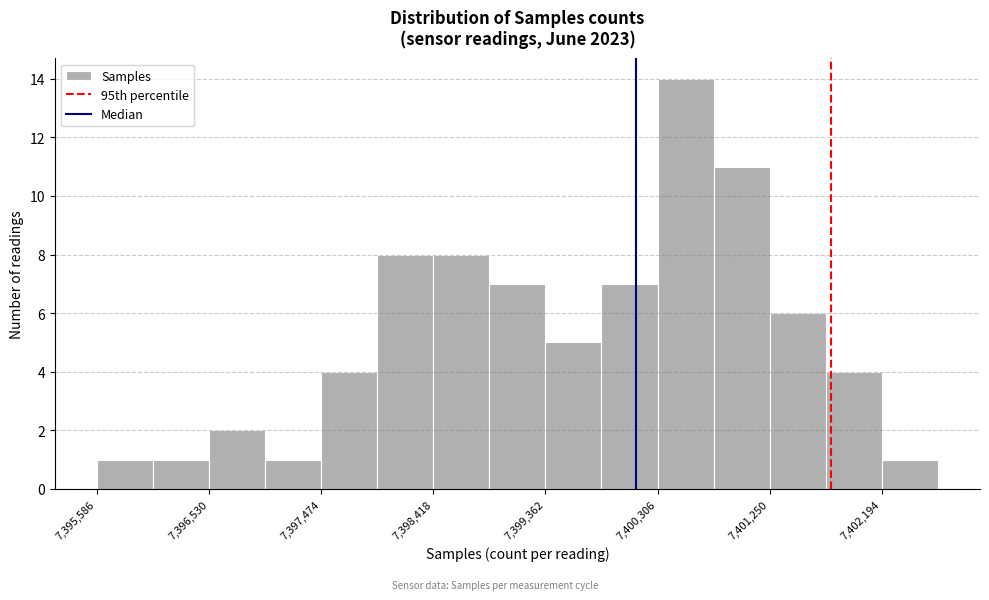

Reading left to right, list every bar in this chart as the range it spans on the x-axis followed by its height. Neither the bar edges nor the heights are printed on the chart, so give them approximately, as read against the axes.

7395600 to 7396100: 1
7396100 to 7396500: 1
7396500 to 7397000: 2
7397000 to 7397500: 1
7397500 to 7397900: 4
7397900 to 7398400: 8
7398400 to 7398900: 8
7398900 to 7399400: 7
7399400 to 7399800: 5
7399800 to 7400300: 7
7400300 to 7400800: 14
7400800 to 7401300: 11
7401300 to 7401700: 6
7401700 to 7402200: 4
7402200 to 7402700: 1